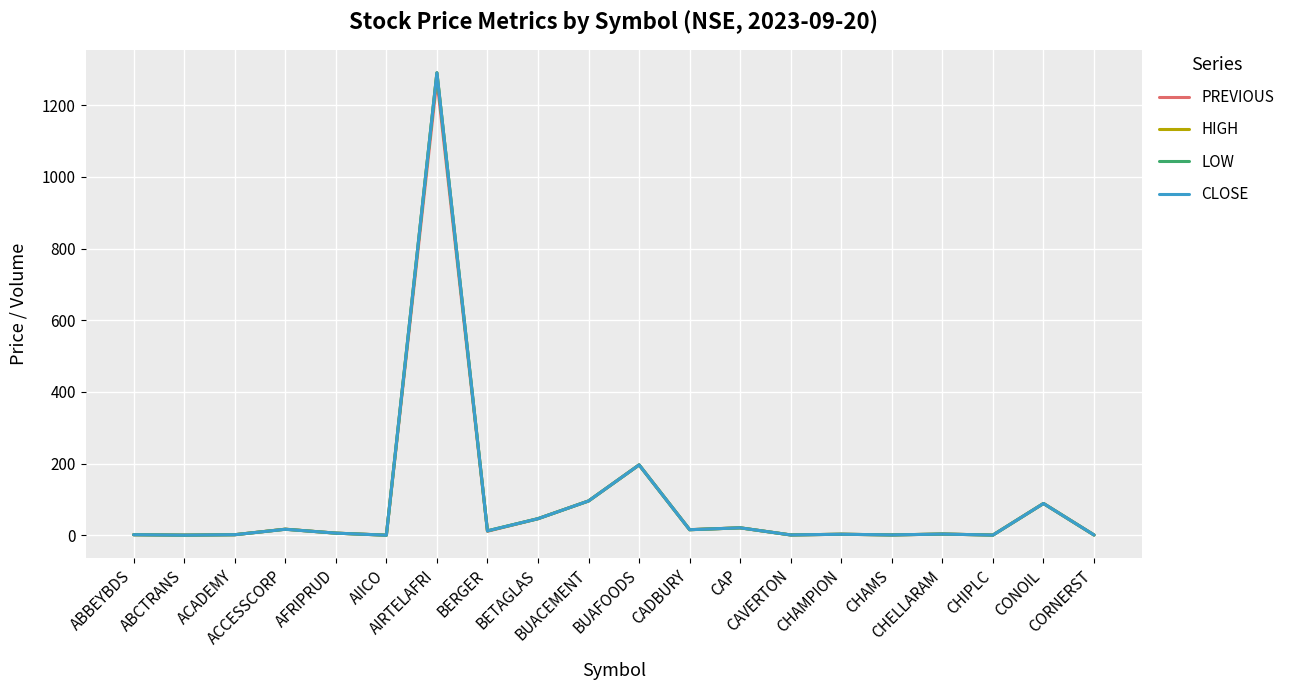

What is the highest value of the LOW series?

1290.0